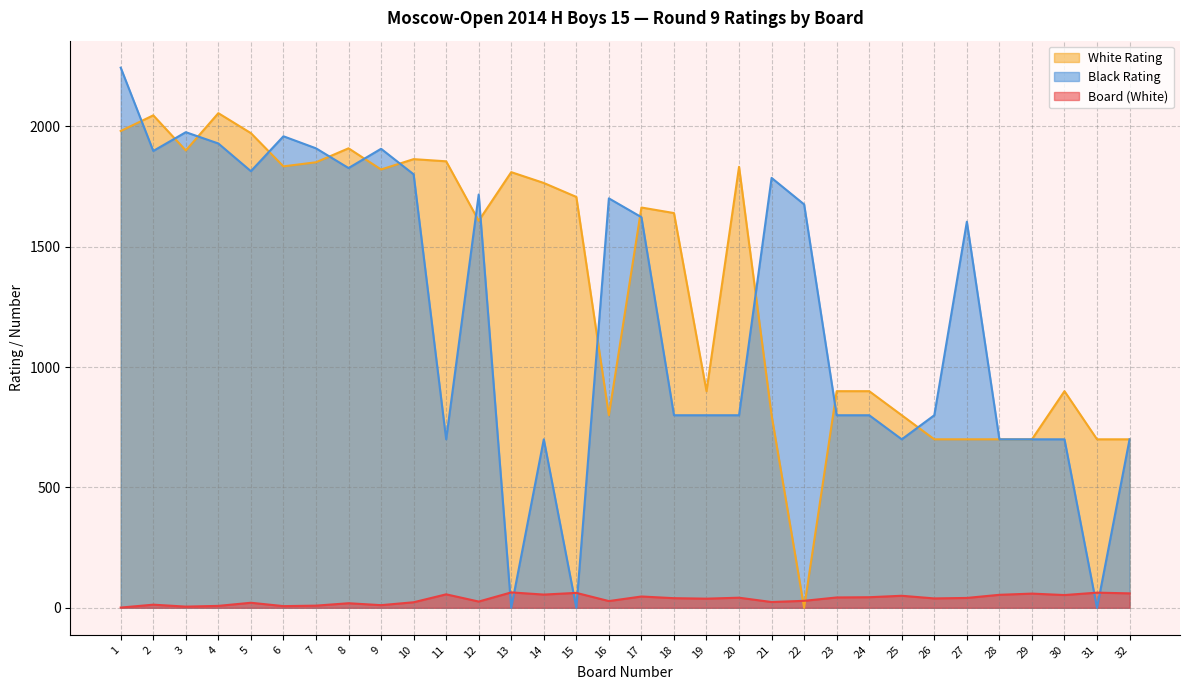

At which label does Black Rating reach its peak?

1